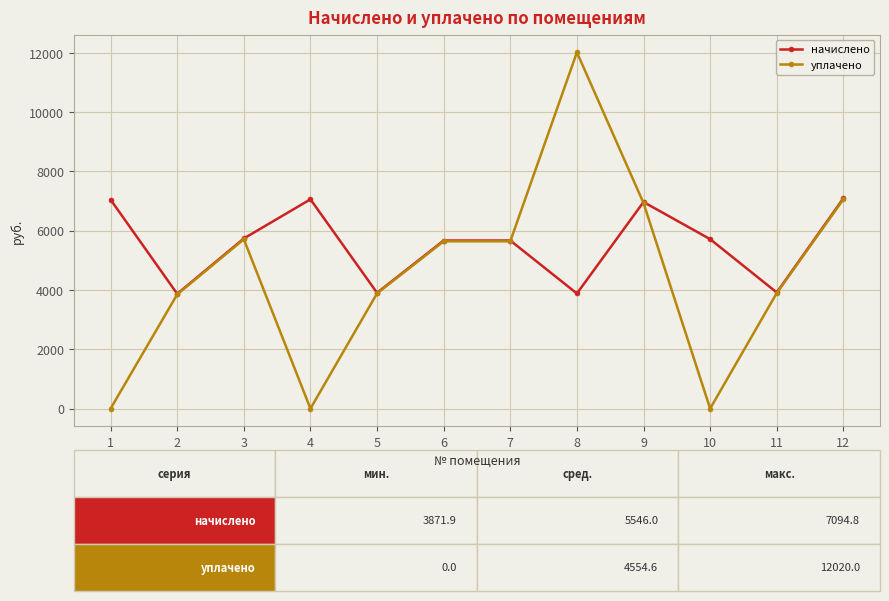

How many interior local valleys does the начислено series have?

4